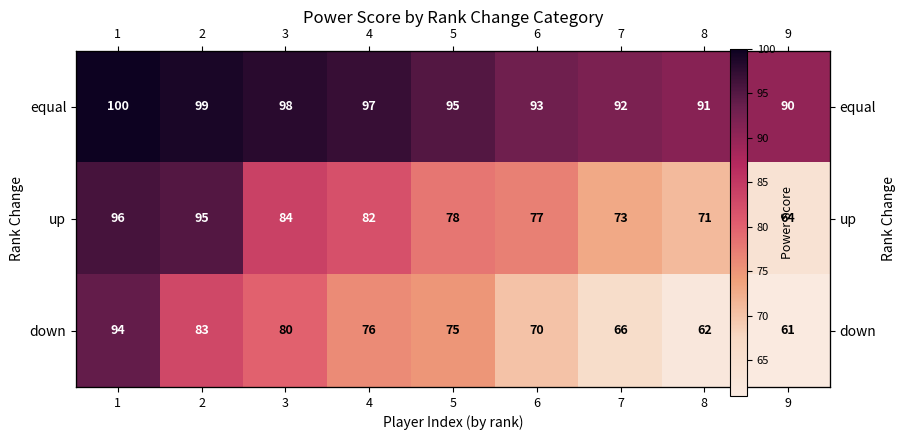

What is the total value across all series at 8?

224